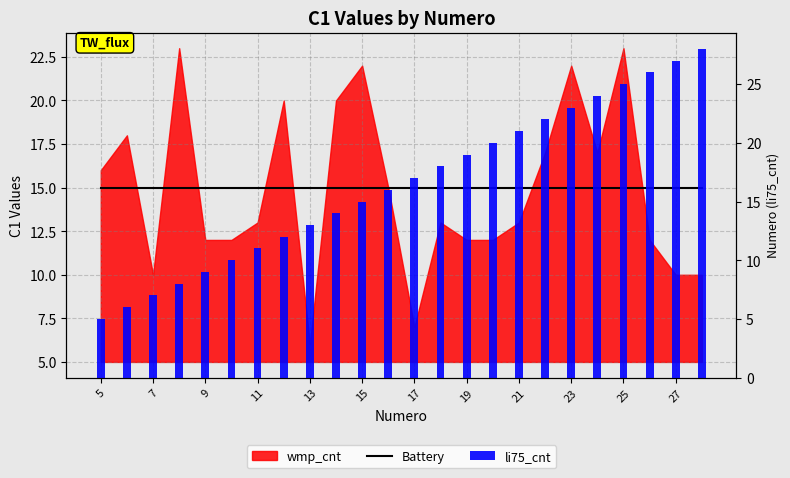

The value of li75_cnt at 21 is 13. True or false?

False